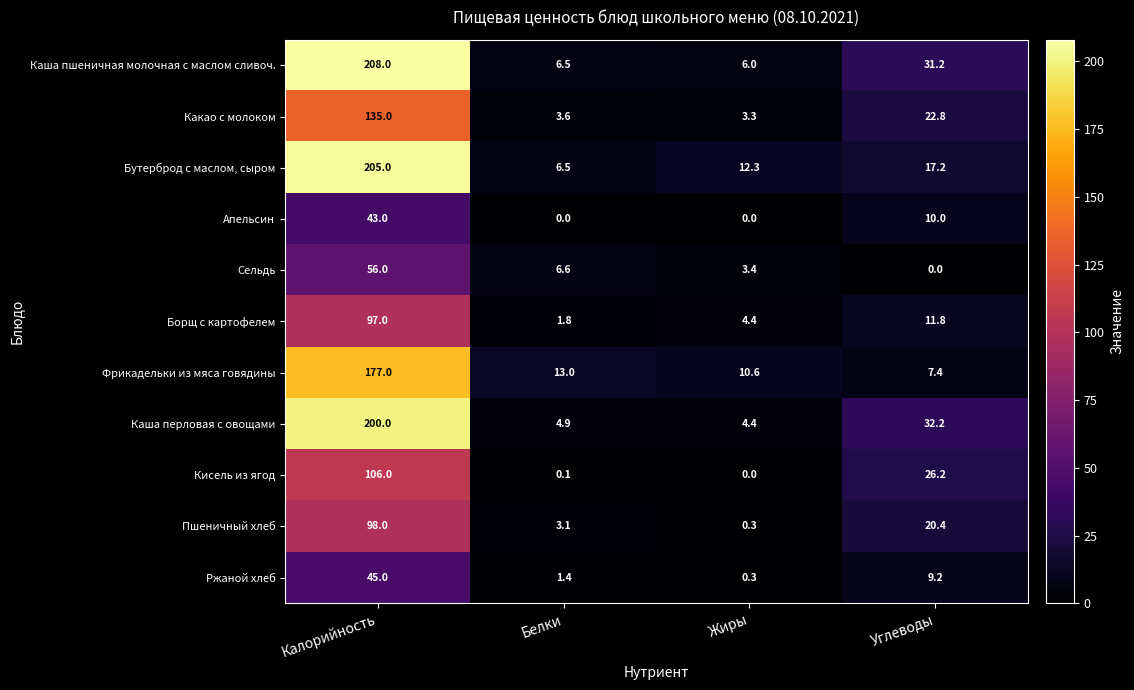

List the series in order of their peak value, lowest first.

Апельсин, Ржаной хлеб, Сельдь, Борщ с картофелем, Пшеничный хлеб, Кисель из ягод, Какао с молоком, Фрикадельки из мяса говядины, Каша перловая с овощами, Бутерброд с маслом, сыром, Каша пшеничная молочная с маслом сливоч.